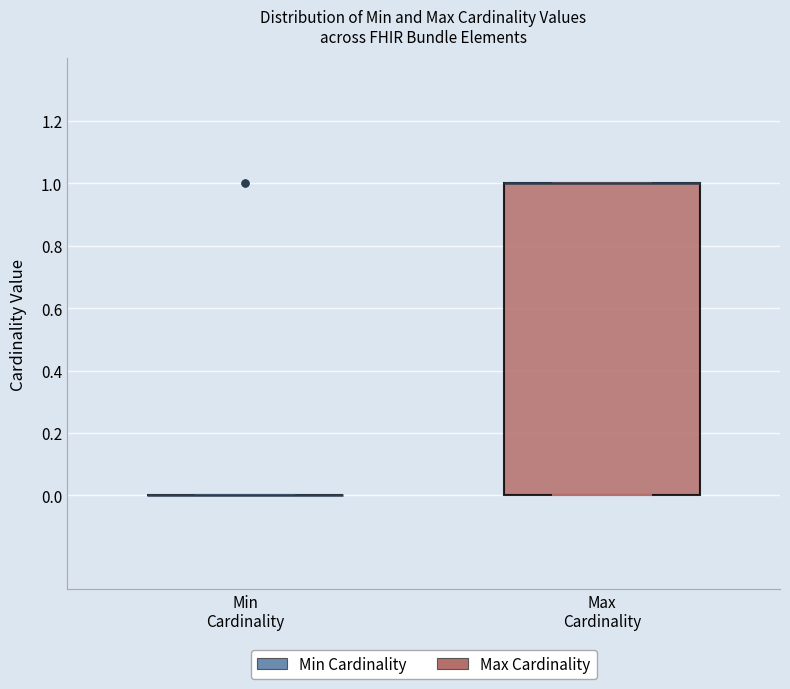

Where is the lower edge of the box for Max Cardinality on the y-axis? The values are not printed on the chart, so give them approximately, as read against the axis.

0